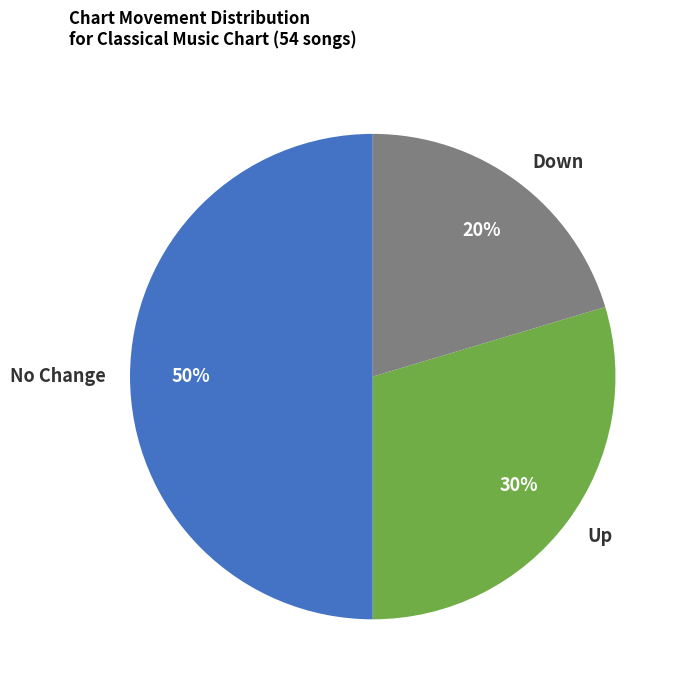

Which category has the biggest portion of the pie?

No Change